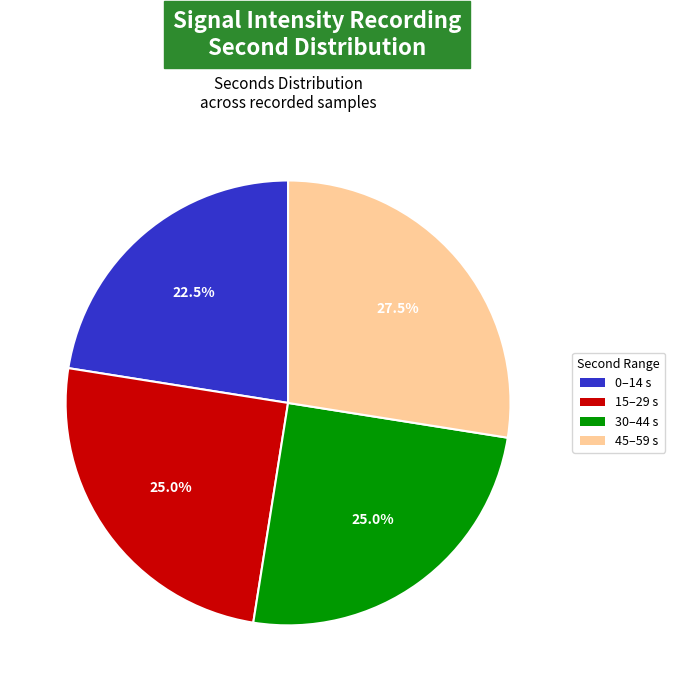

Does any single category account for the majority?

No